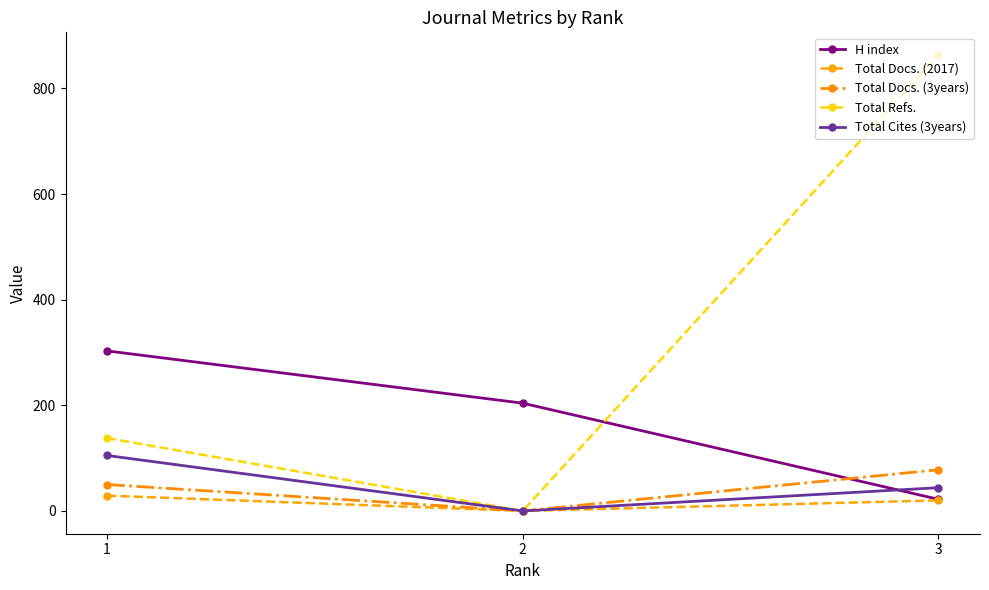

What is the difference between the maximum and minimum values in the Total Cites (3years) series?

105